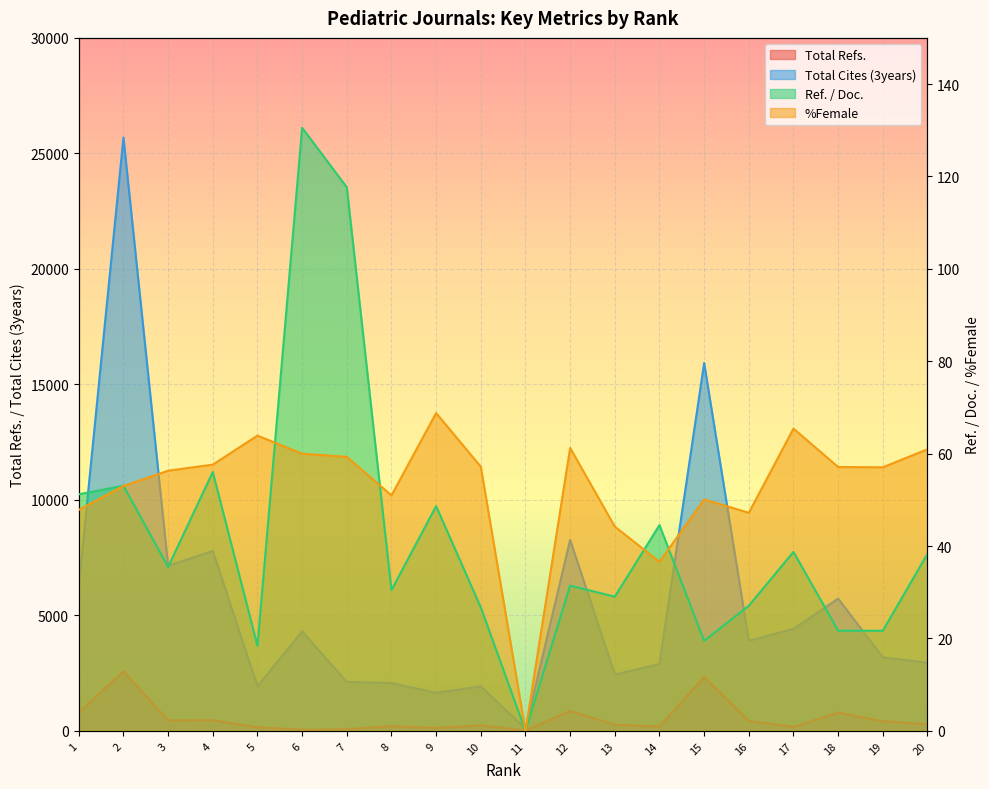

Which category has the highest value in the Total Cites (3years) series?

2